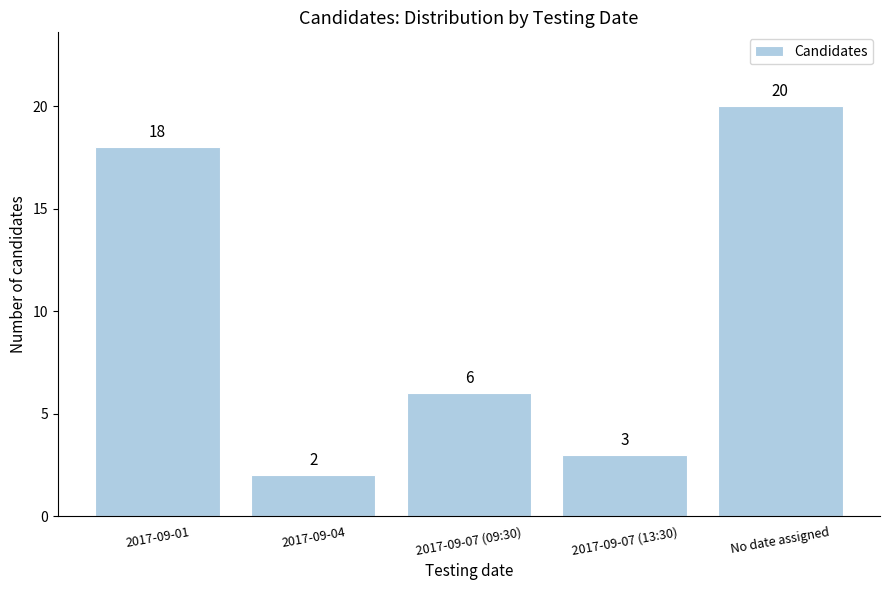

Reading left to right, transcribe all the data shown in this chart.

18	2	6	3	20